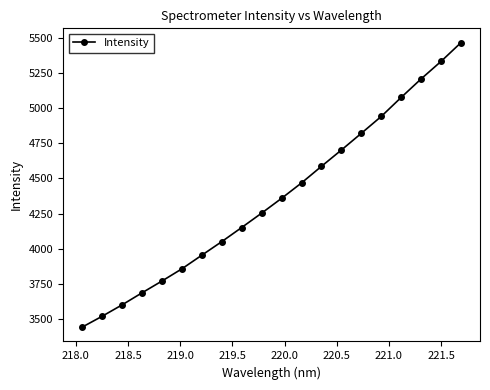

How many values are below 4358?

10